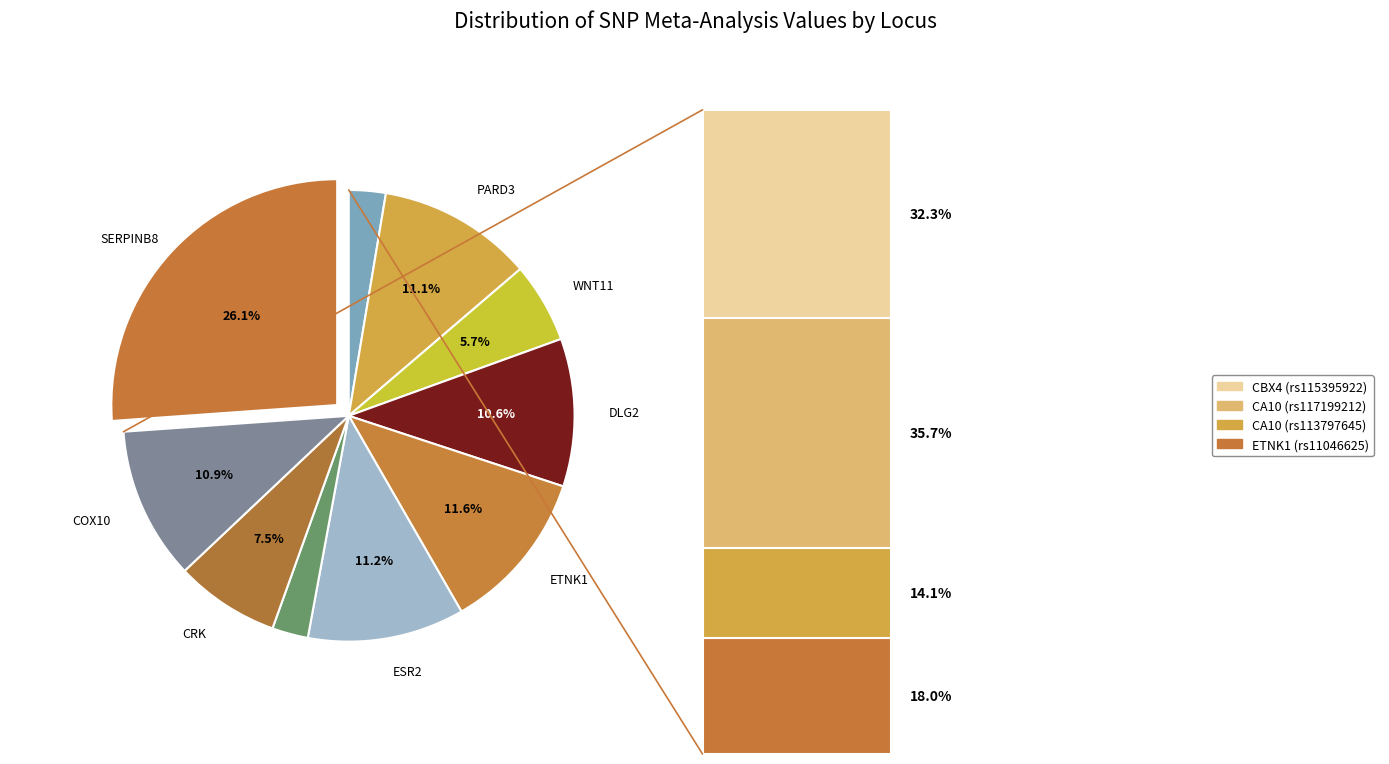

Is there a majority slice in this chart?

No